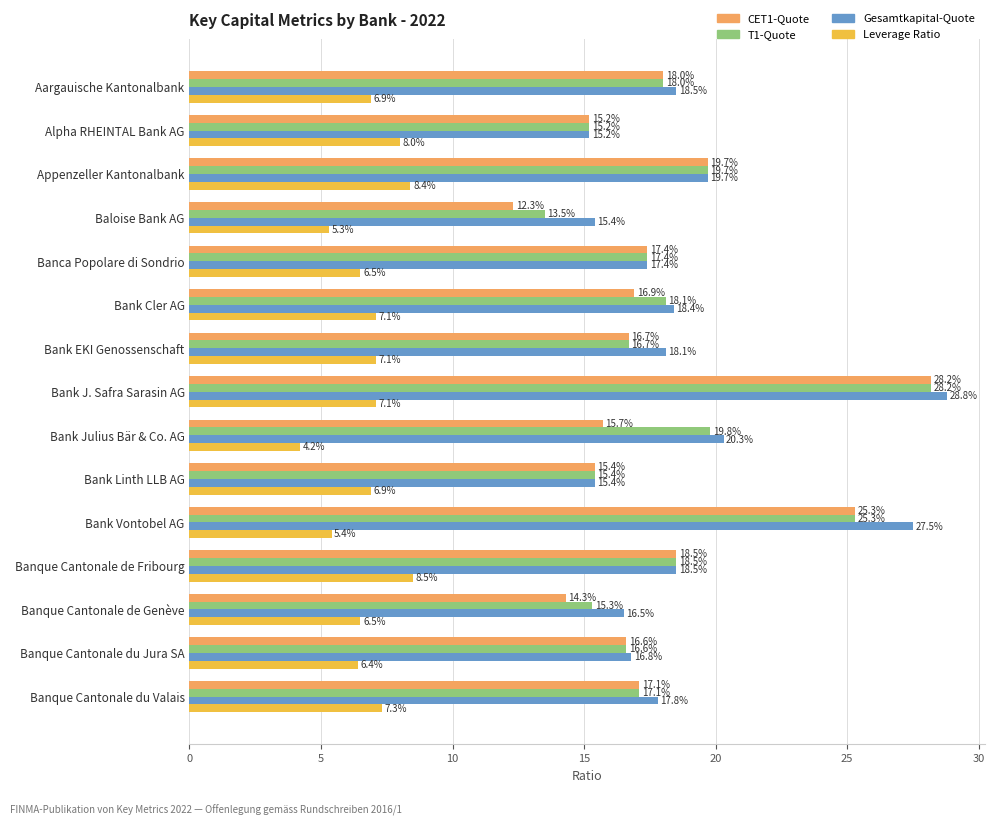

What is the smallest value displayed?

4.2